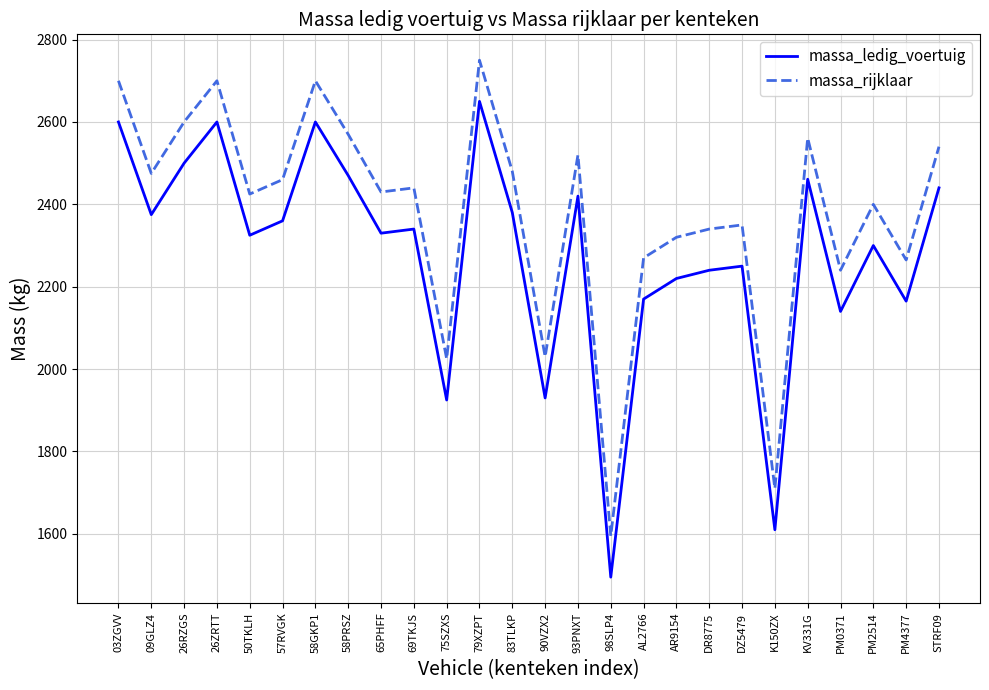

True or false: massa_rijklaar and massa_ledig_voertuig intersect in this chart.

False